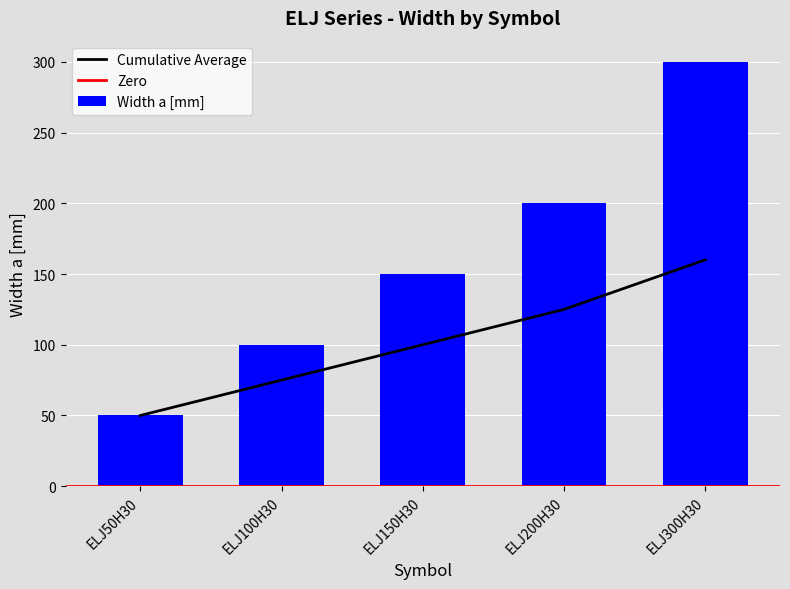

Reading left to right, extract all data points from this chart.

50	100	150	200	300